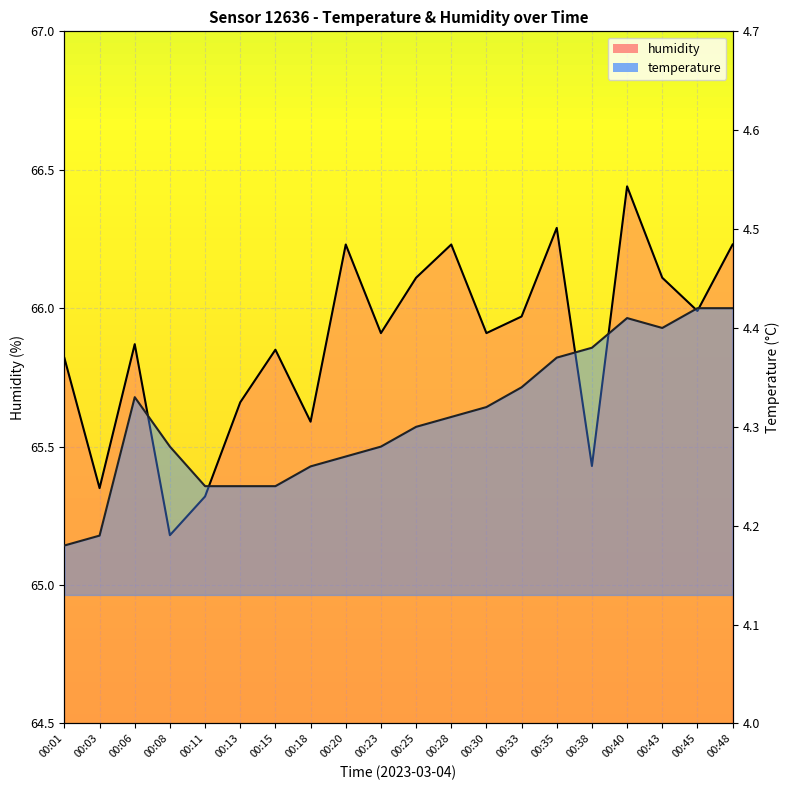

What is the value of the temperature point at the 16th from the left?

4.4